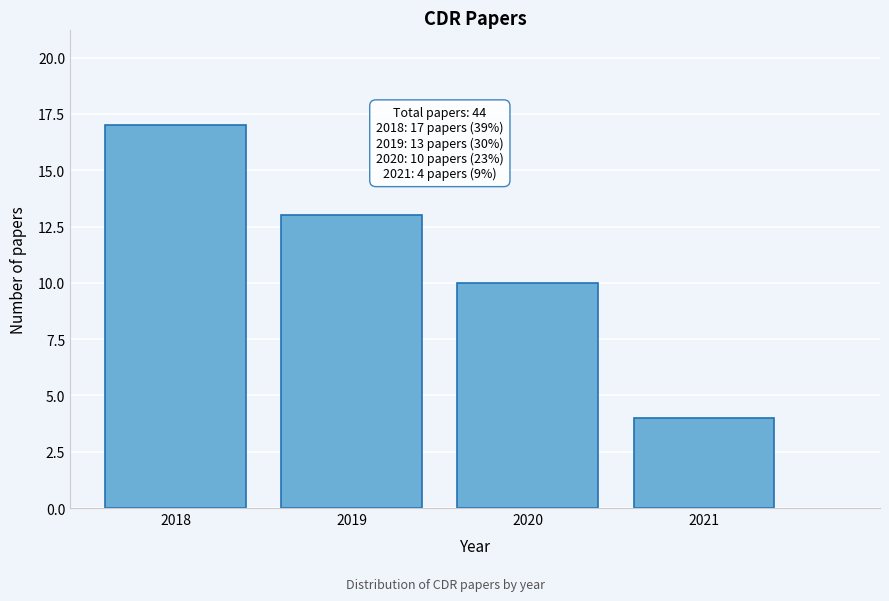

Reading right to left, what are all the values shown in this chart?

4	10	13	17